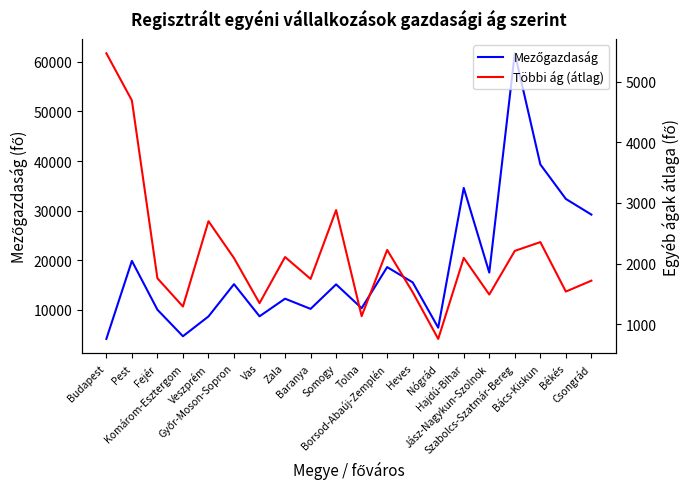

Is this an area chart (filled region under the line)?

No